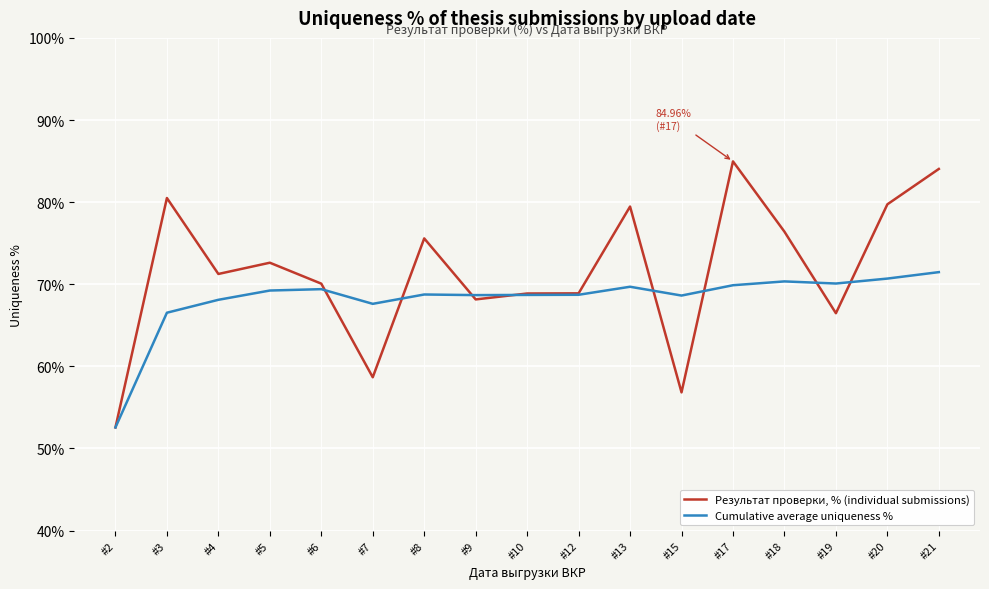

What is the total value across all series at #2?

105.1